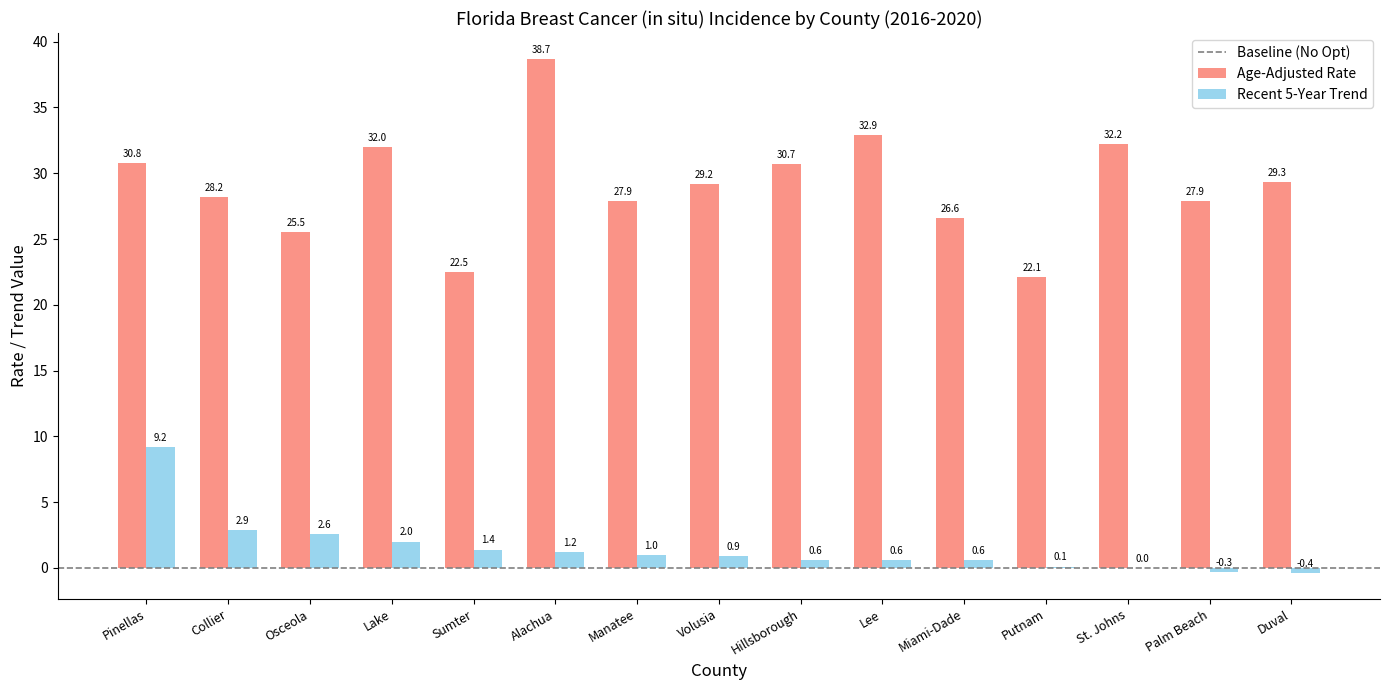

Reading left to right, list all the values displayed in this chart.

Age-Adjusted Rate: 30.8	28.2	25.5	32.0	22.5	38.7	27.9	29.2	30.7	32.9	26.6	22.1	32.2	27.9	29.3
Recent 5-Year Trend: 9.2	2.9	2.6	2.0	1.4	1.2	1.0	0.9	0.6	0.6	0.6	0.1	0.0	-0.3	-0.4